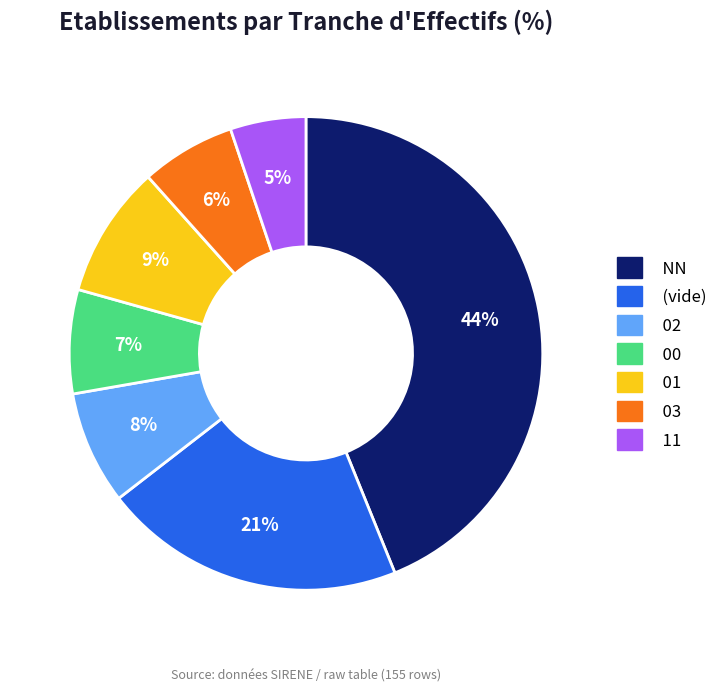

To the nearest percent, what is the difference between the largest and smallest slice percentages?

39%